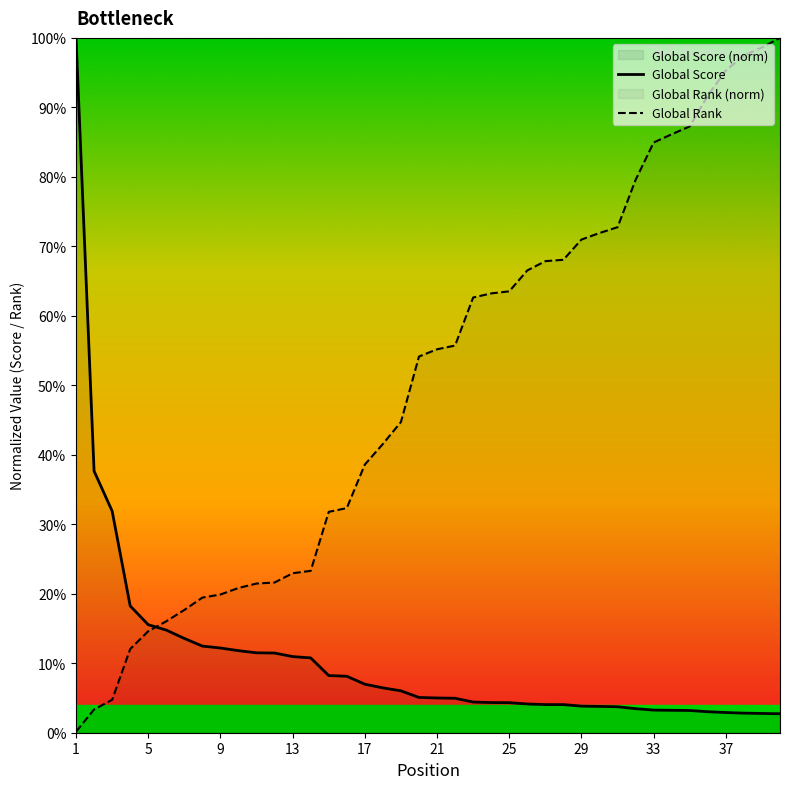

After their last crossing, which series has the higher values: Global Score or Global Rank?

Global Rank